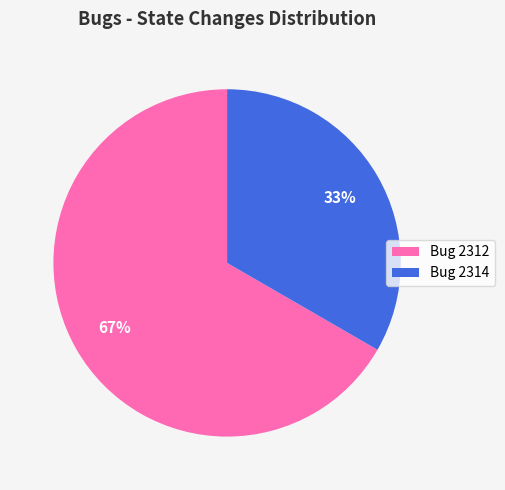

How many segments does this pie chart have?

2